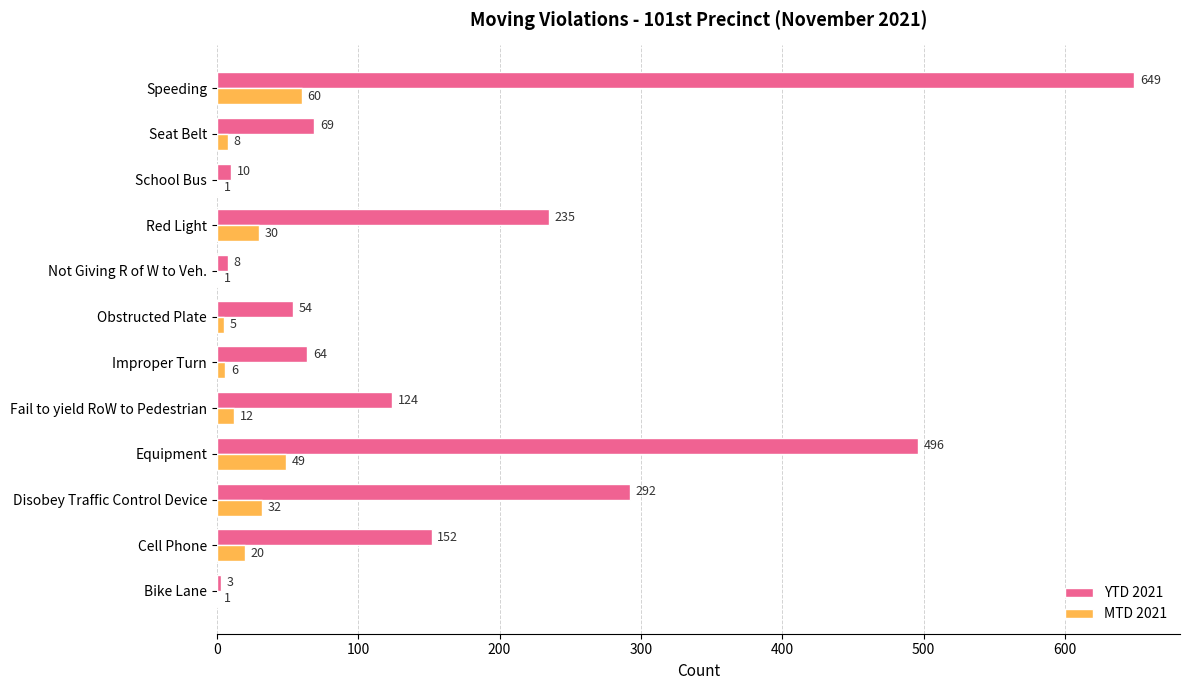

What is the highest value of the MTD 2021 series?

60